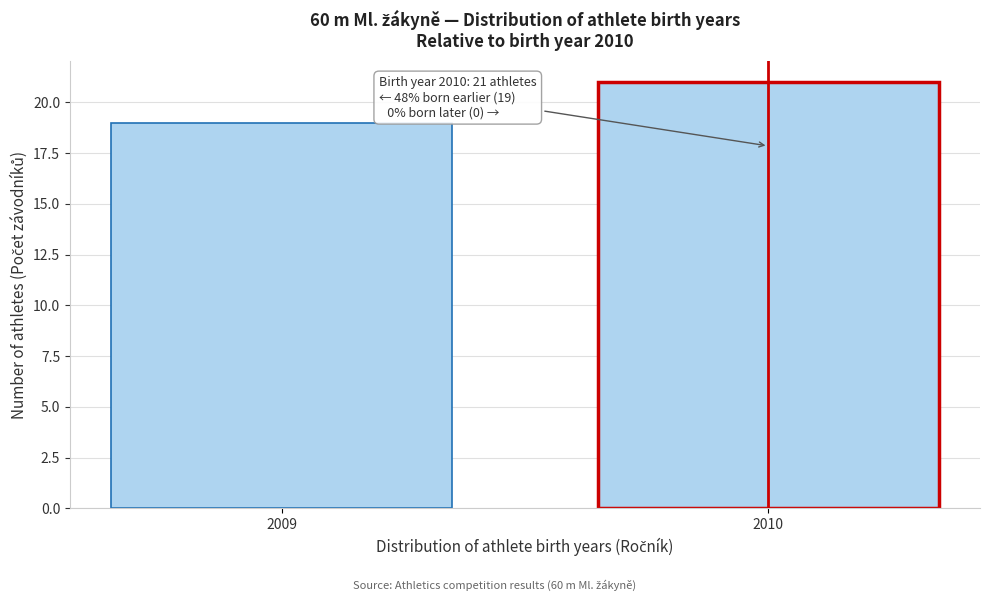

Reading left to right, extract all data points from this chart.

19	21